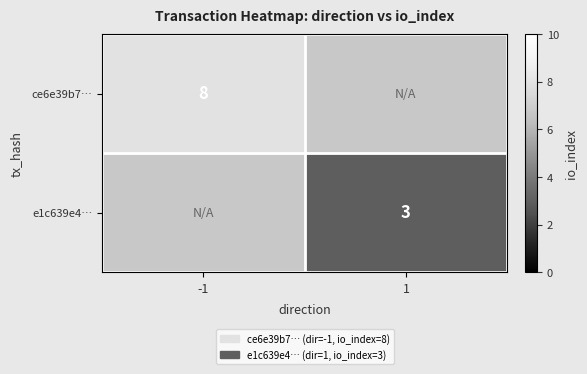

Is it true that e1c639e4… equals 3 at 1?

True